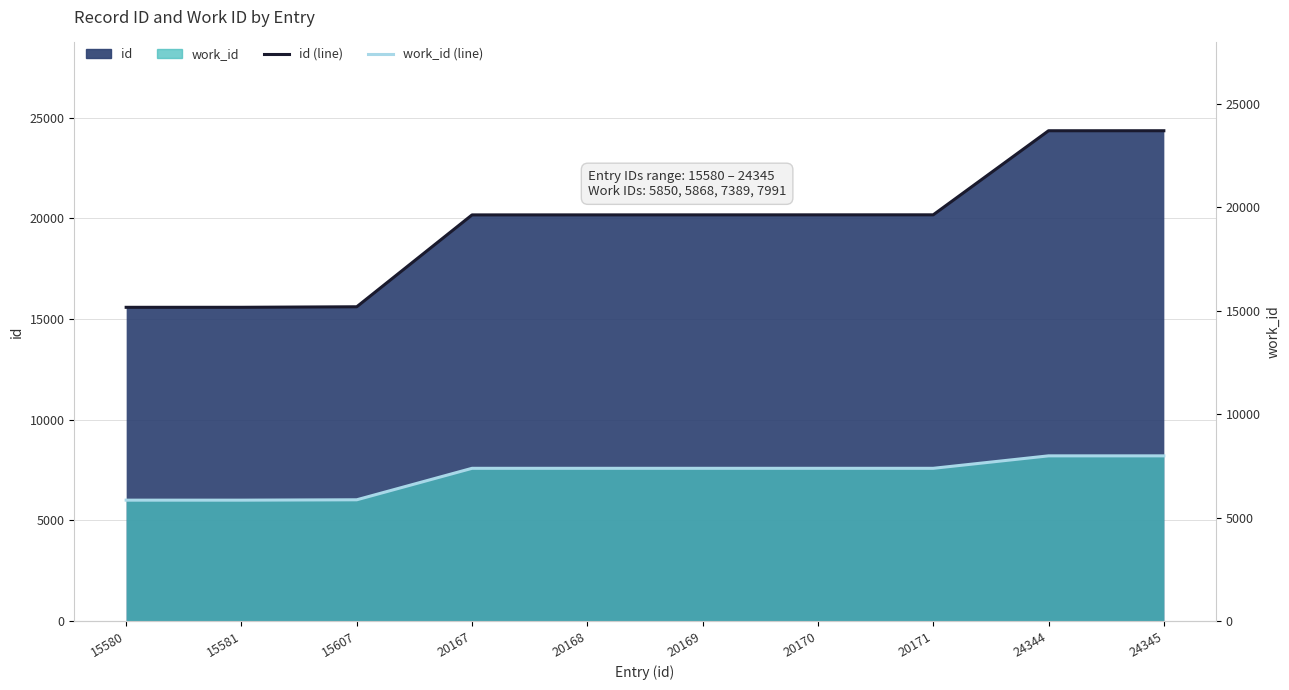

Is the value of work_id (line) at 15607 greater than the value of id (line) at 20167?

No